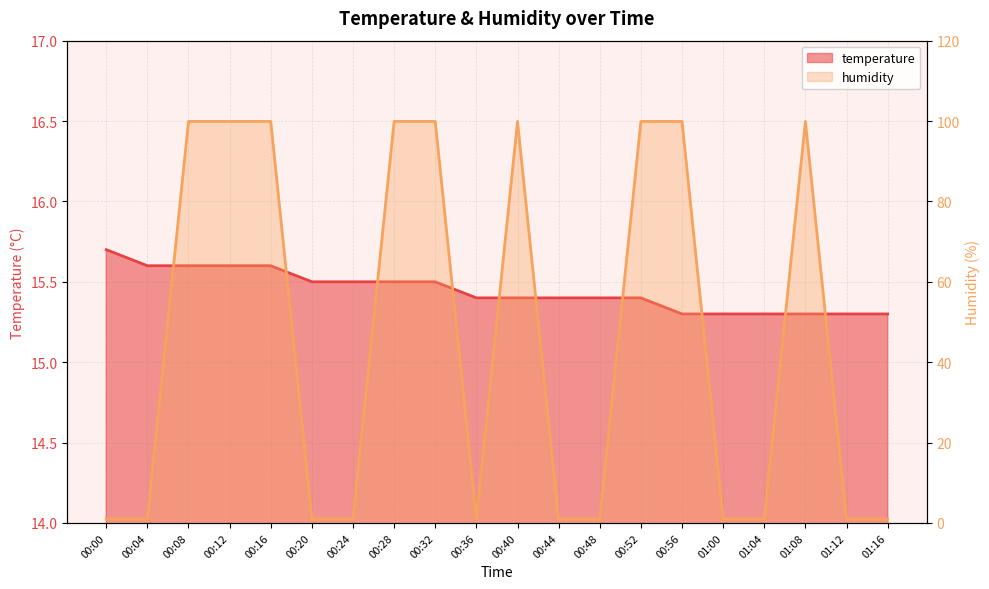

How many distinct data groups are displayed?

2